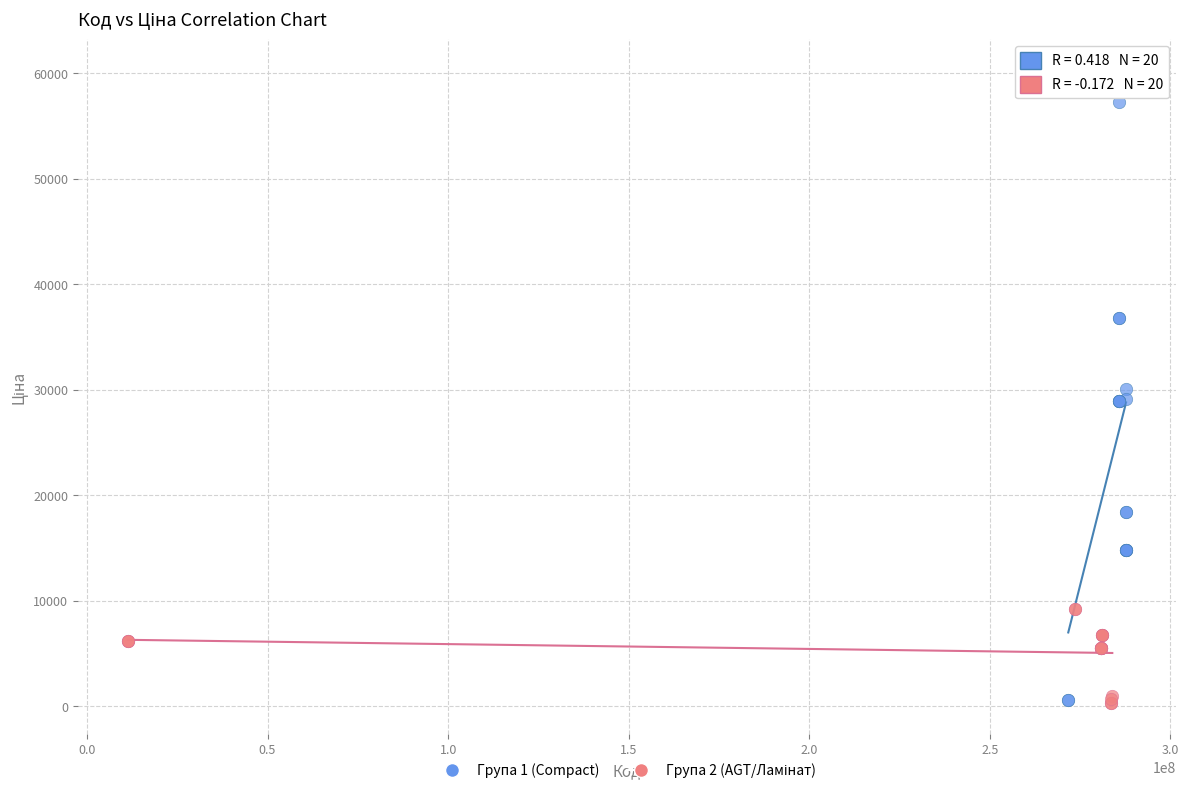

Which series has the largest Y range (max minus min)?

Група 1 (Compact)